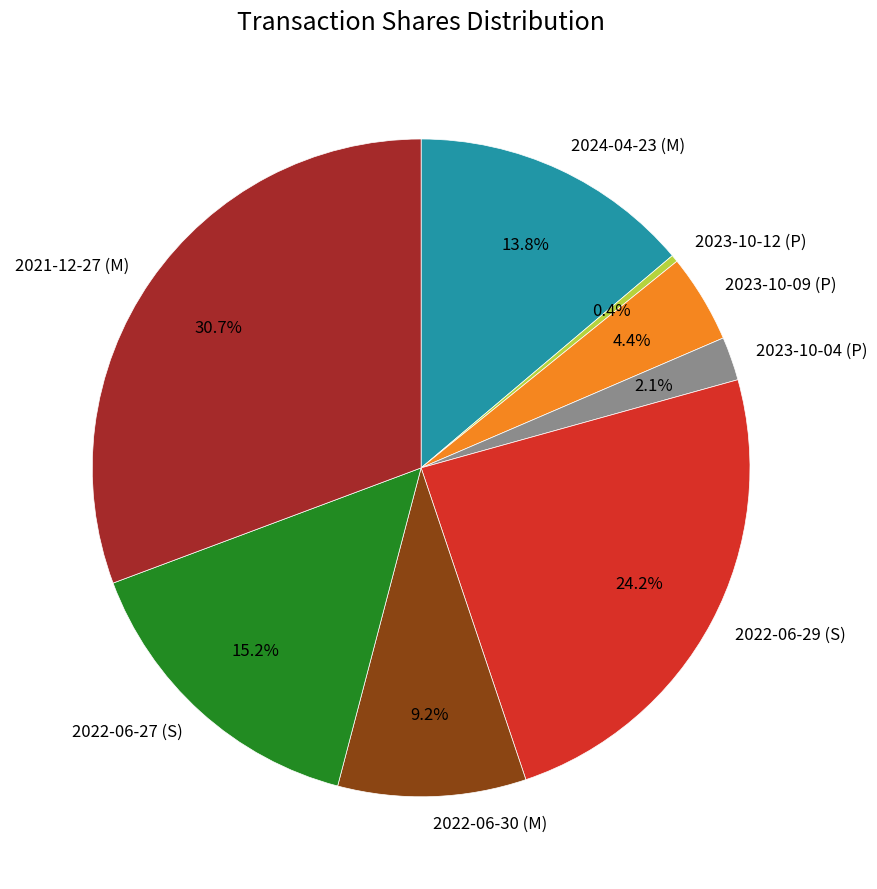

To the nearest percent, what is the difference between the largest and smallest slice percentages?

30%